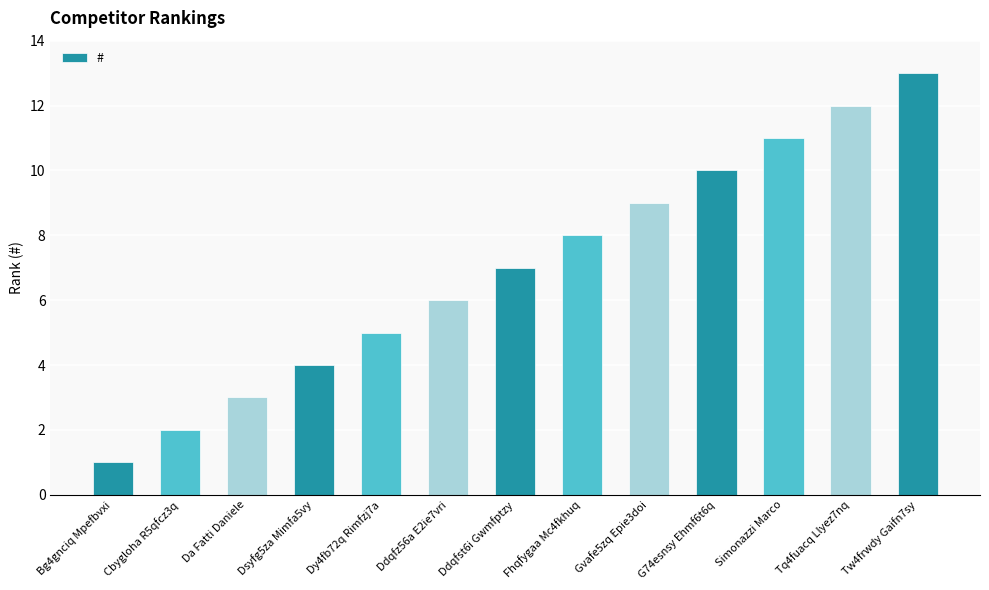

What is the sum of the values at Bg4gnciq Mpefbvxi and Da Fatti Daniele?

4